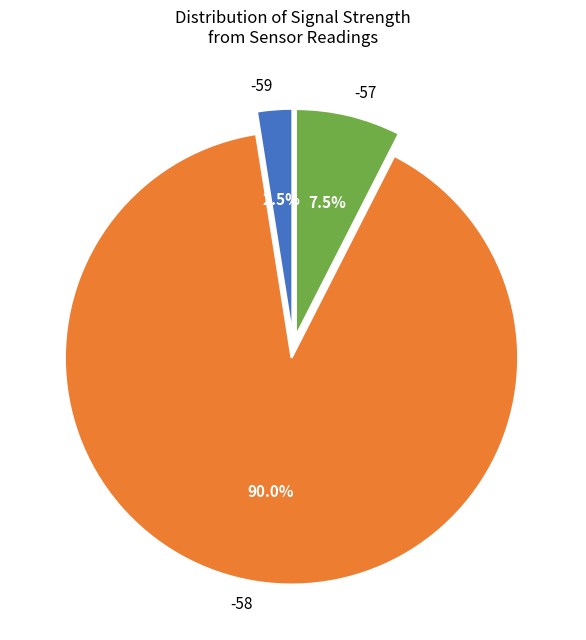

How many slices are in this pie chart?

3